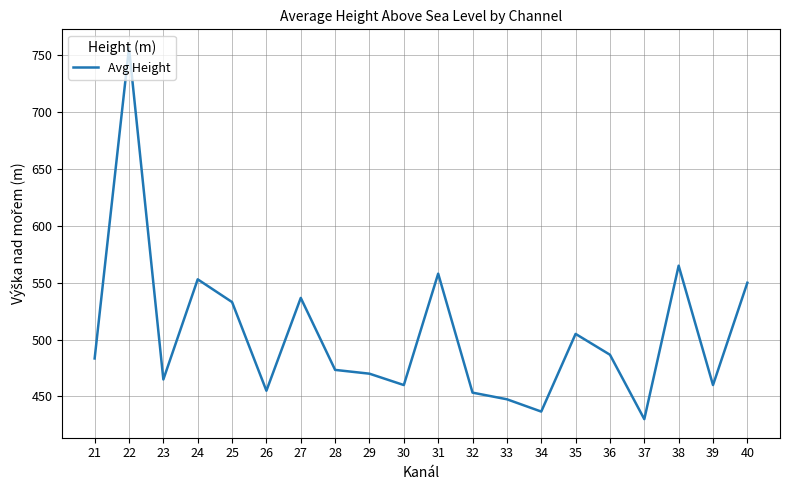

What is the average value?

503.9